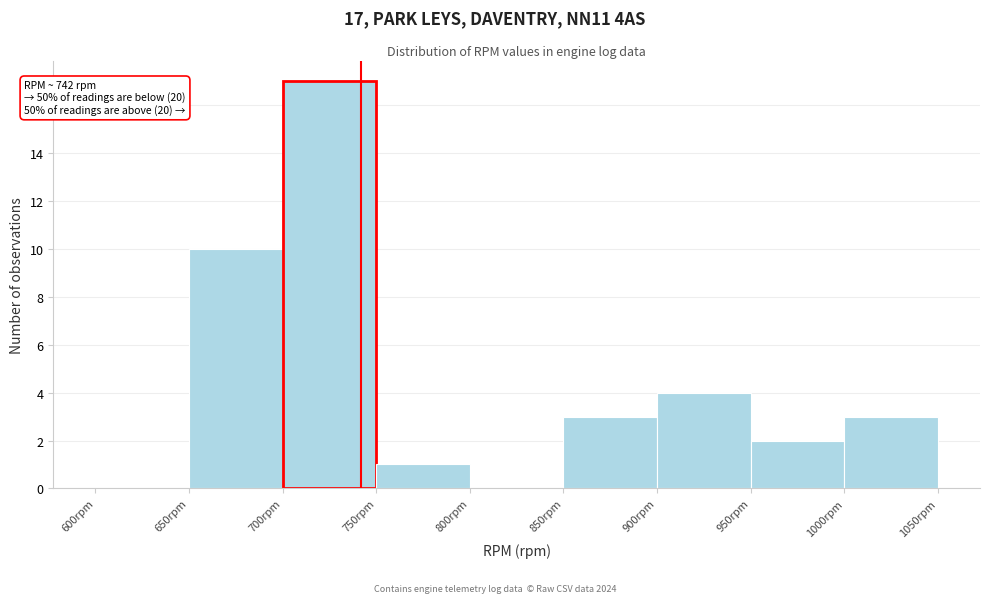

Which range on the x-axis has the tallest bar?

700 to 750